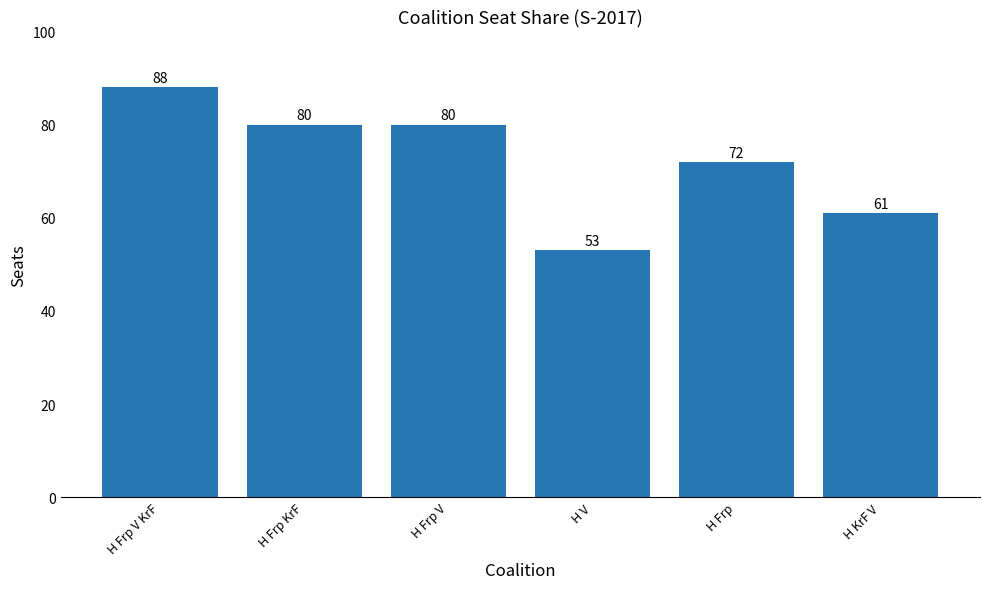

Between H KrF V and H V, which is larger?

H KrF V